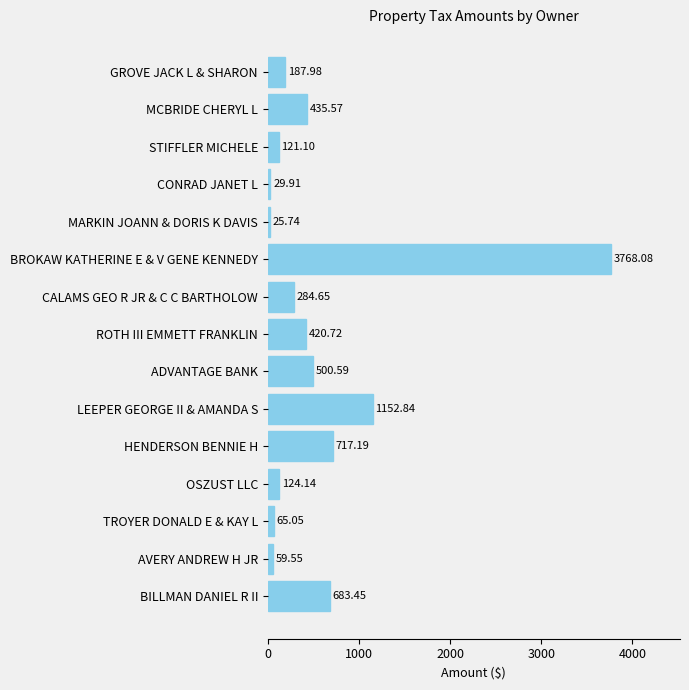

Rank the categories by value from highest to lowest.

BROKAW KATHERINE E & V GENE KENNEDY, LEEPER GEORGE II & AMANDA S, HENDERSON BENNIE H, BILLMAN DANIEL R II, ADVANTAGE BANK, MCBRIDE CHERYL L, ROTH III EMMETT FRANKLIN, CALAMS GEO R JR & C C BARTHOLOW, GROVE JACK L & SHARON, OSZUST LLC, STIFFLER MICHELE, TROYER DONALD E & KAY L, AVERY ANDREW H JR, CONRAD JANET L, MARKIN JOANN & DORIS K DAVIS